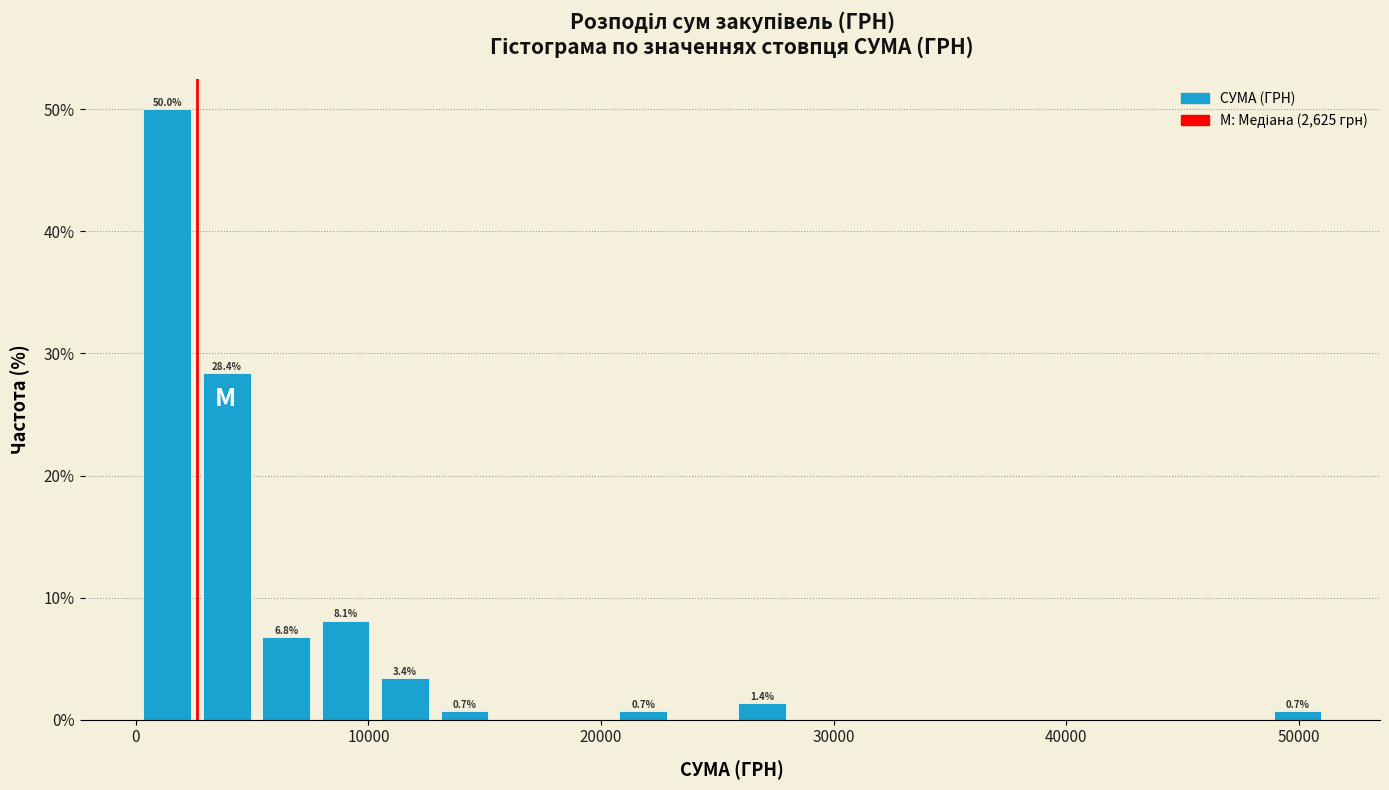

Read against the x-axis, roughly where is the centre of the tallest bar?

1000